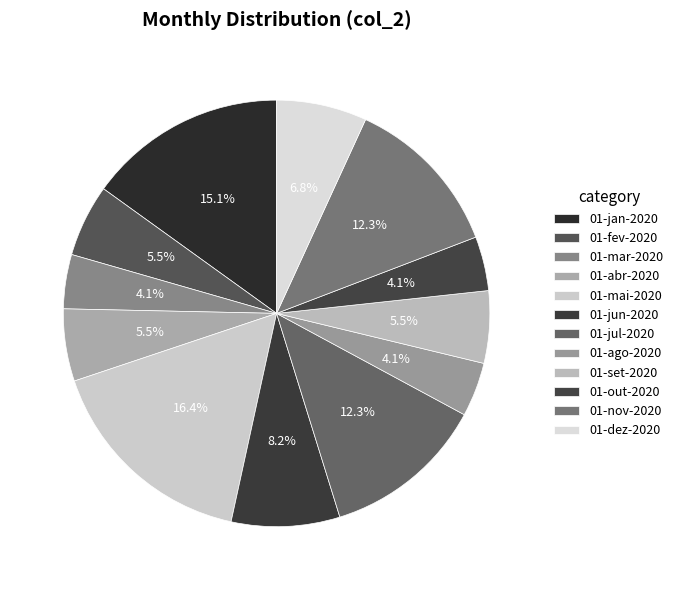

How many slices are in this pie chart?

12